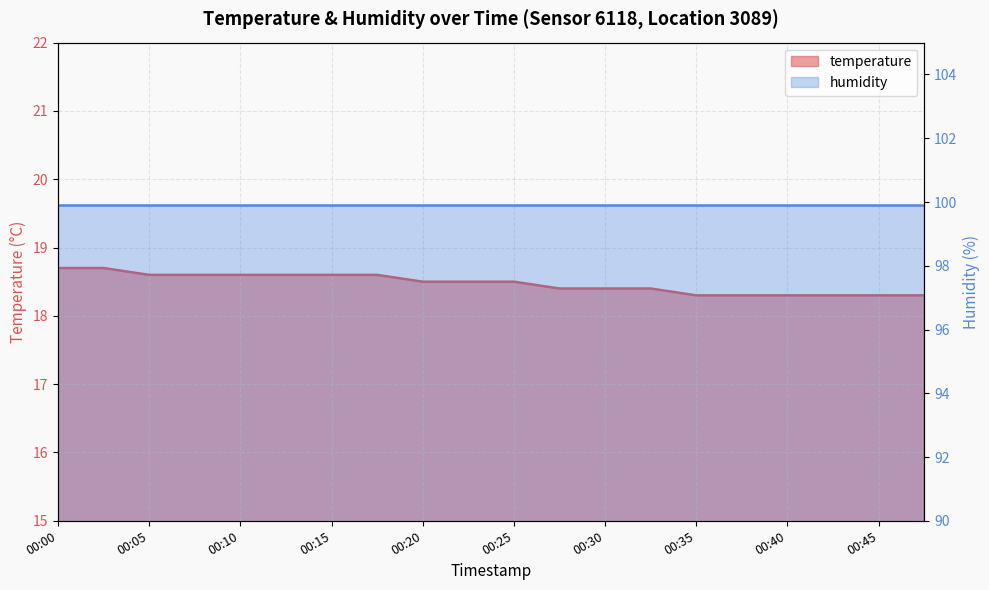

What is the difference between the second highest and second lowest values?

0.4